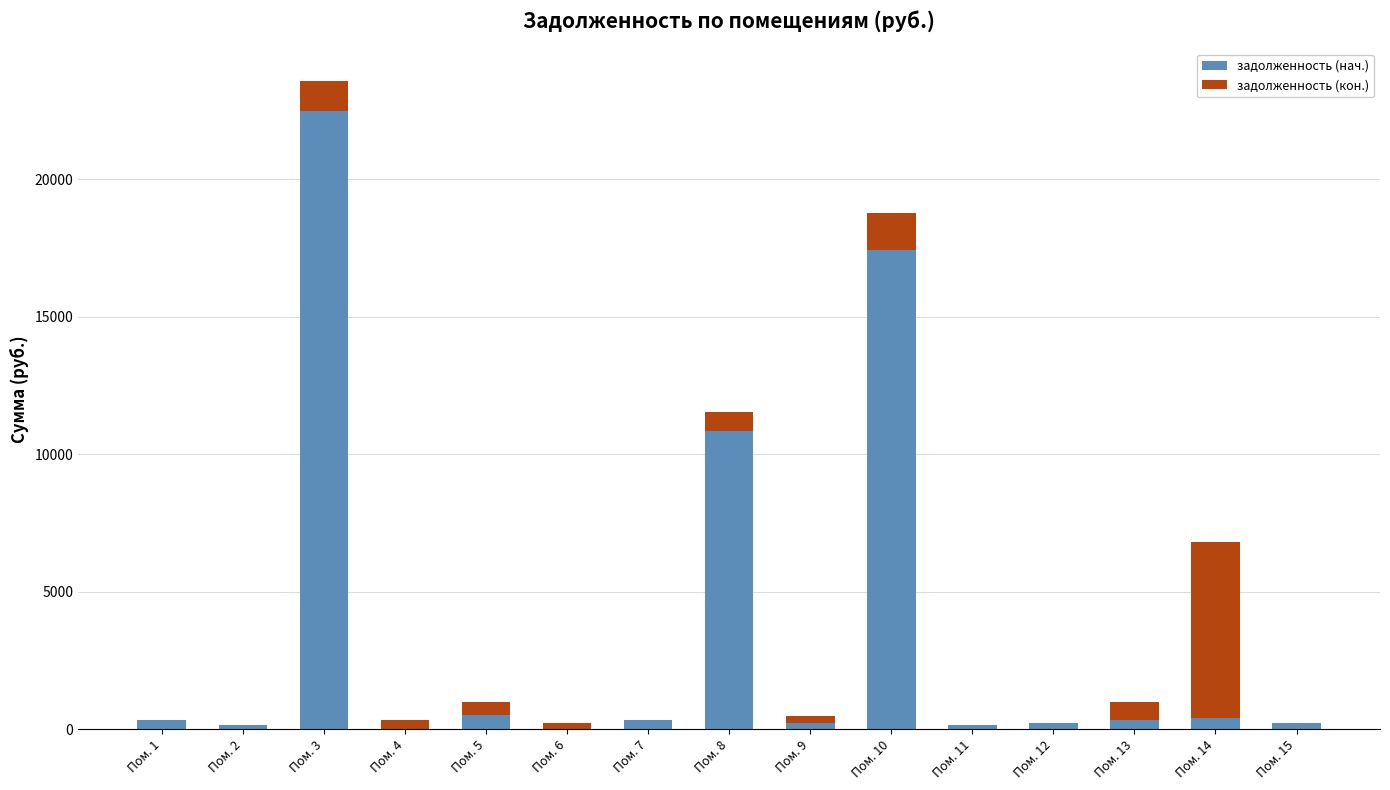

How many values in задолженность (нач.) are above zero?

13